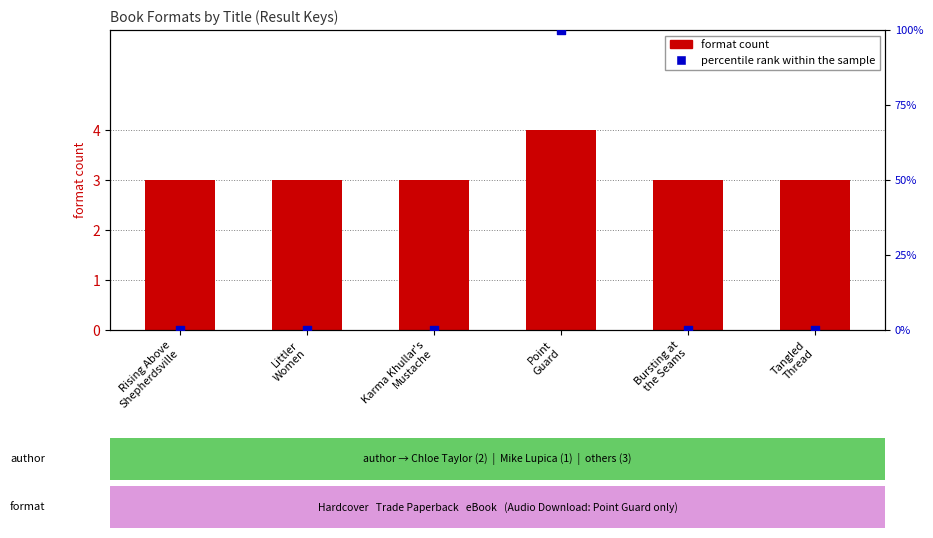

What are all the series names shown in the legend?

format count, percentile rank within the sample